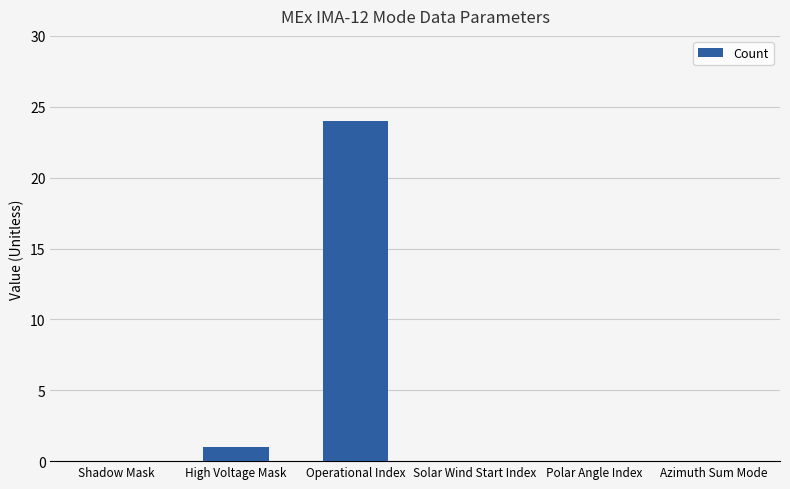

How many series are shown in this chart?

1